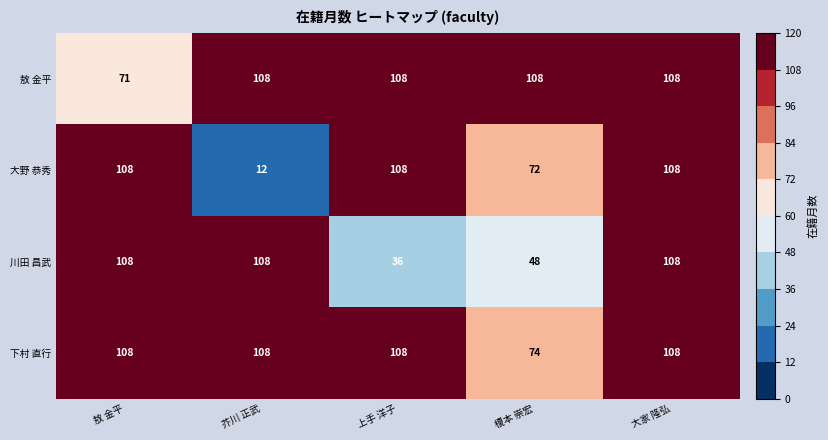

Reading left to right, list all the values displayed in this chart.

敖 金平: 71	108	108	108	108
大野 恭秀: 108	12	108	72	108
川田 昌武: 108	108	36	48	108
下村 直行: 108	108	108	74	108